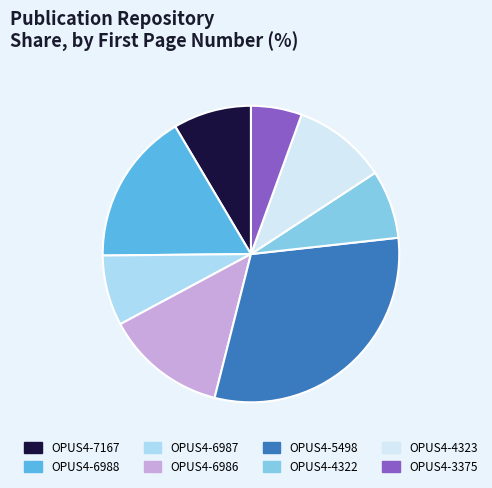

Which slice is the smallest?

OPUS4-3375